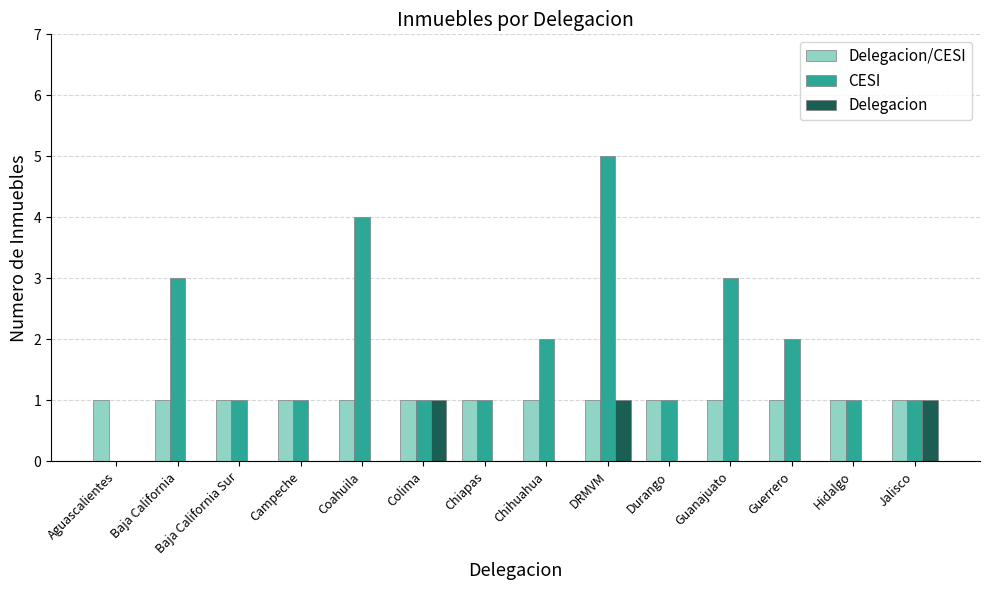

What is the sum of the CESI values at Durango and DRMVM?

6